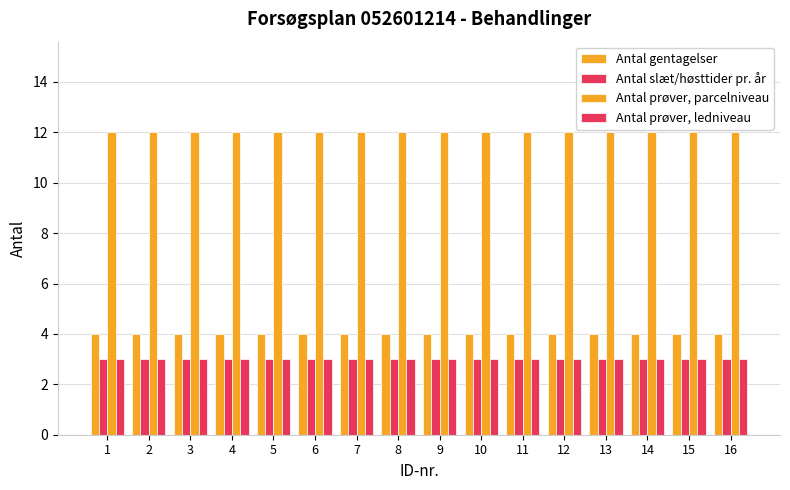

Which series has the largest range (max minus min)?

Antal gentagelser